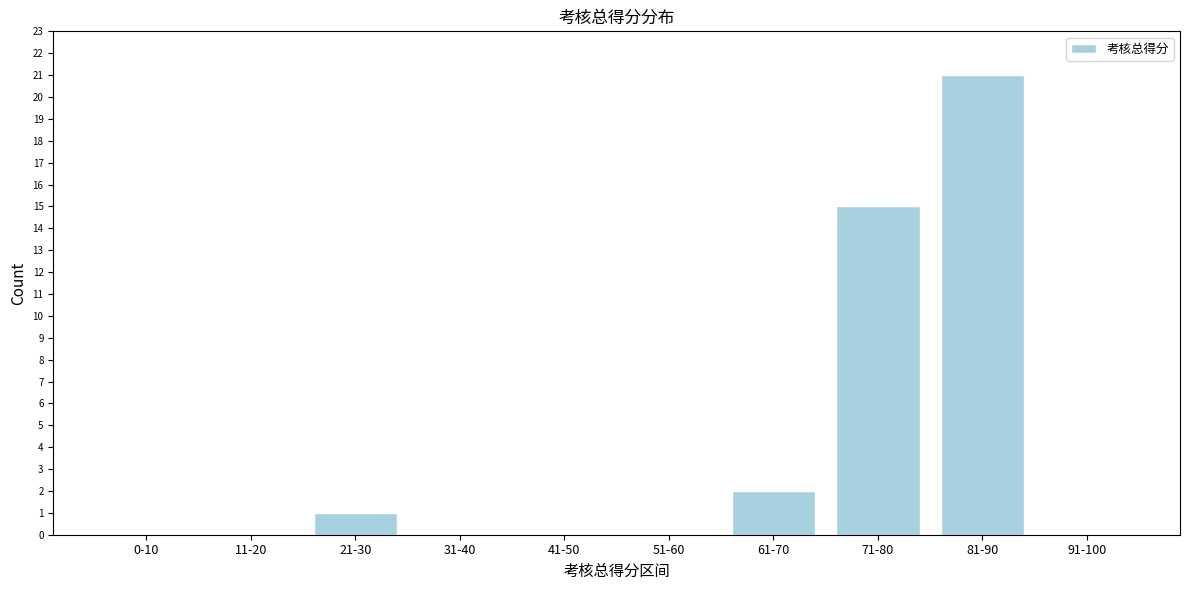

Reading right to left, extract all data points from this chart.

91-100=0	81-90=21	71-80=15	61-70=2	51-60=0	41-50=0	31-40=0	21-30=1	11-20=0	0-10=0